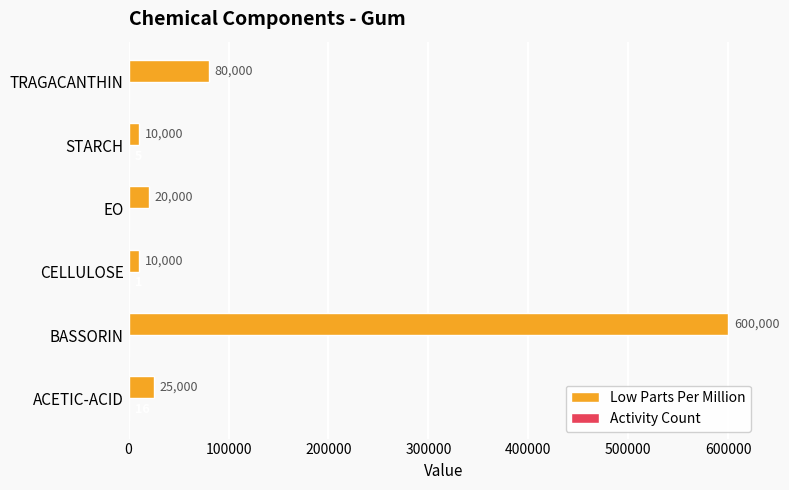

At which category is the sum across all series the highest?

BASSORIN